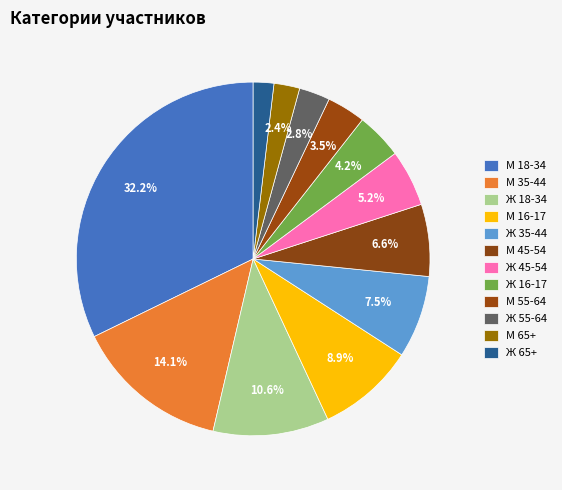

How many slices are in this pie chart?

12